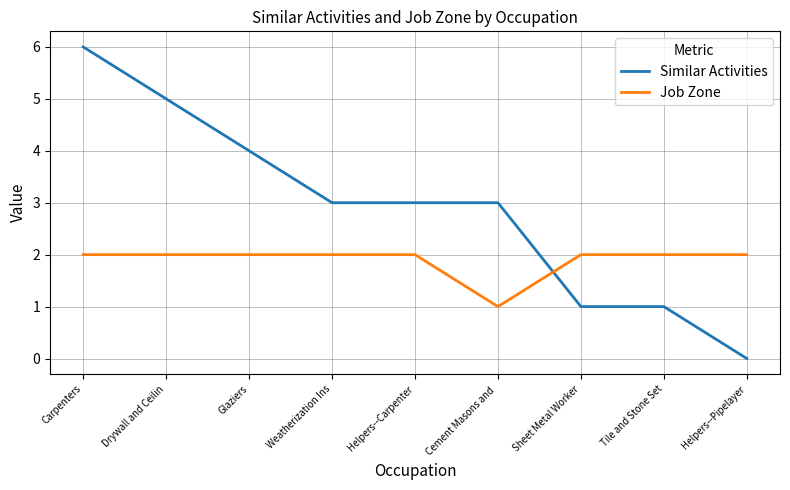

How many intersections are there between Similar Activities and Job Zone?

1